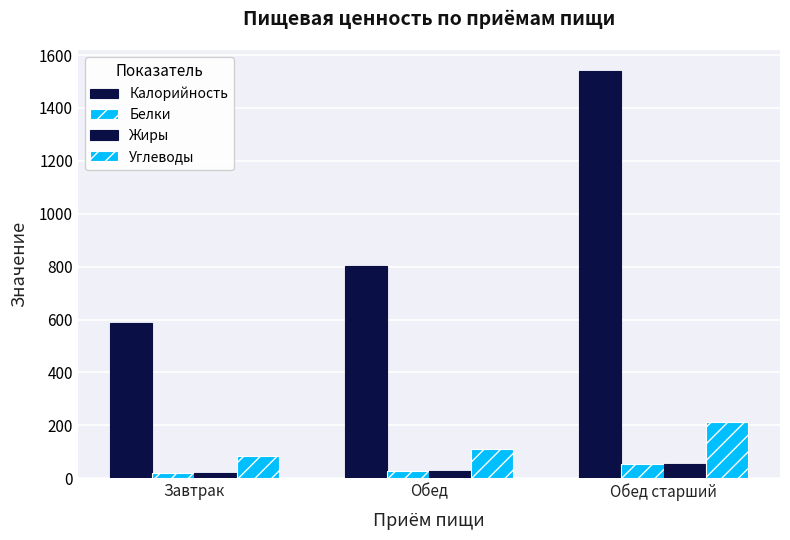

Which series has the largest range (max minus min)?

Калорийность